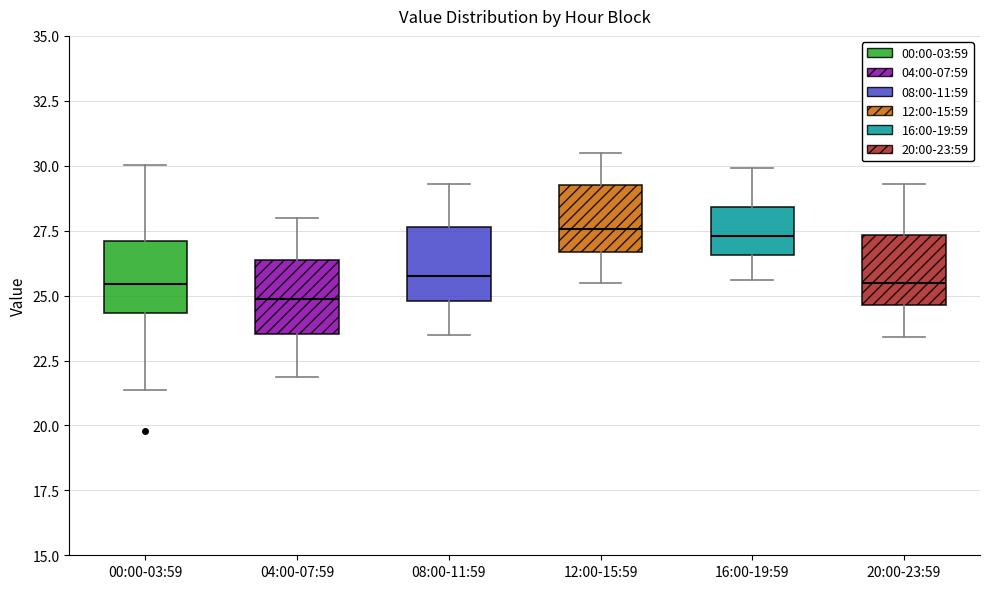

Where does the median line of the box for 04:00-07:59 sit on the y-axis? The values are not printed on the chart, so give them approximately, as read against the axis.

25.0